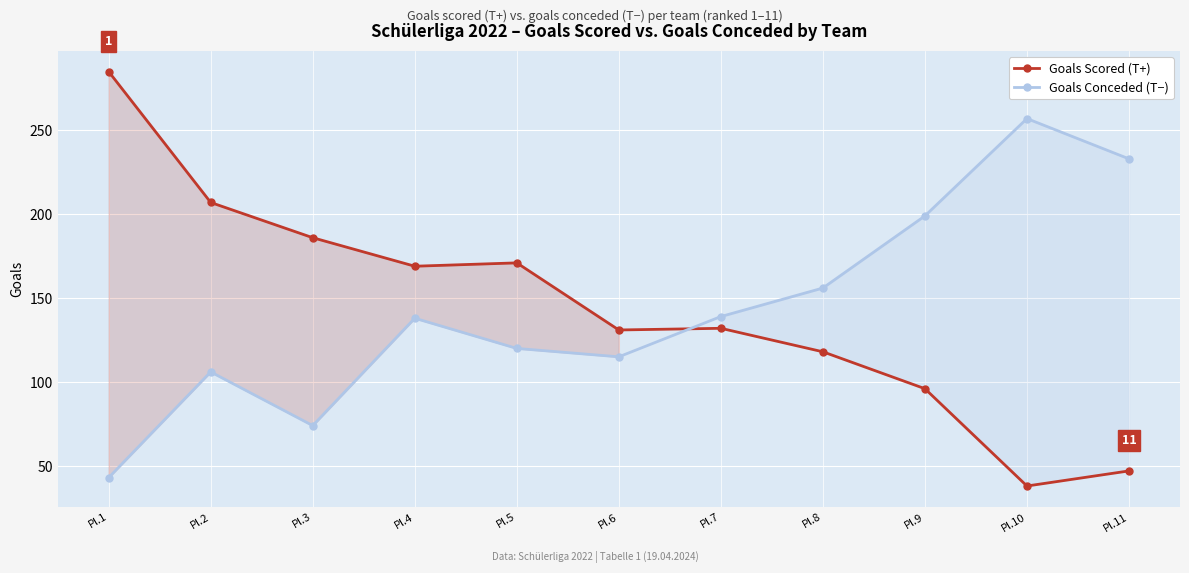

Where is the first local minimum for Goals Conceded (T−)?

Pl.3